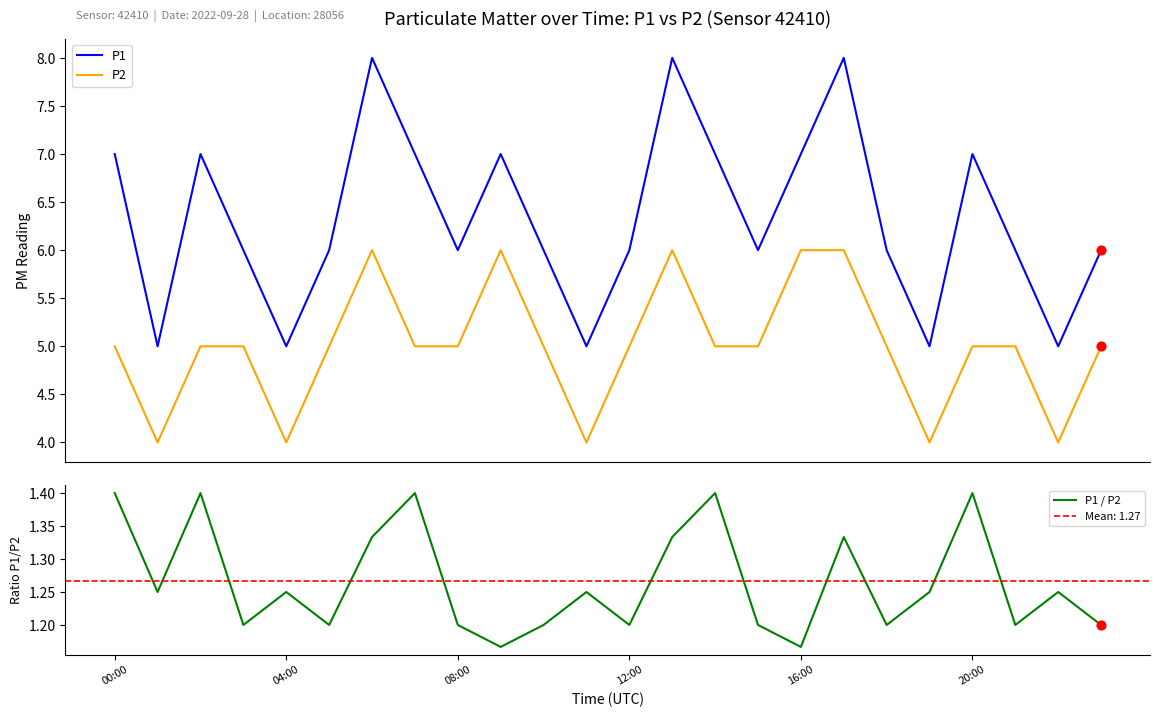

What is the highest value of the P2 series?

6